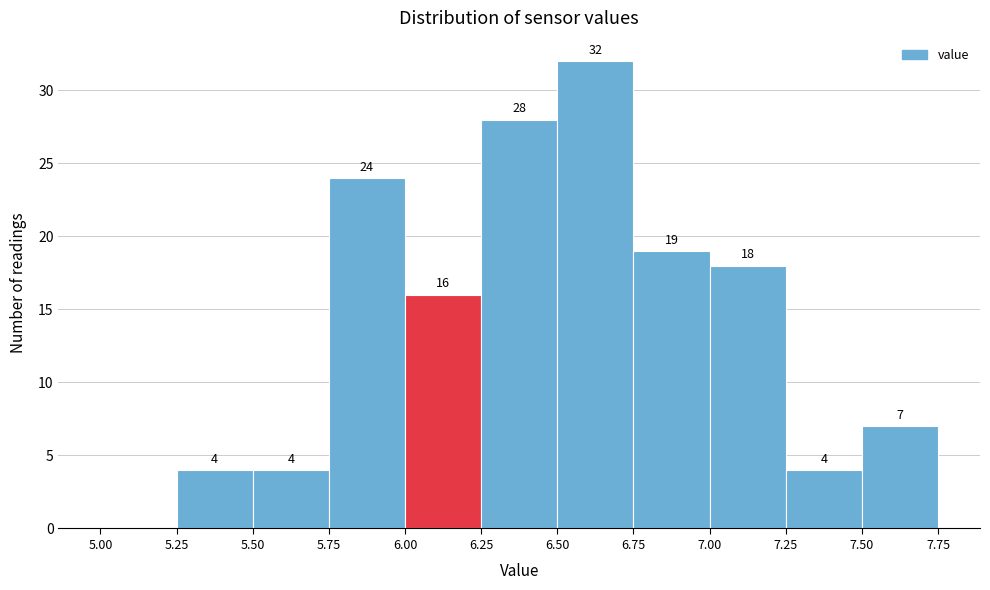

Over which range of the x-axis is the bar tallest?

6.50 to 6.75